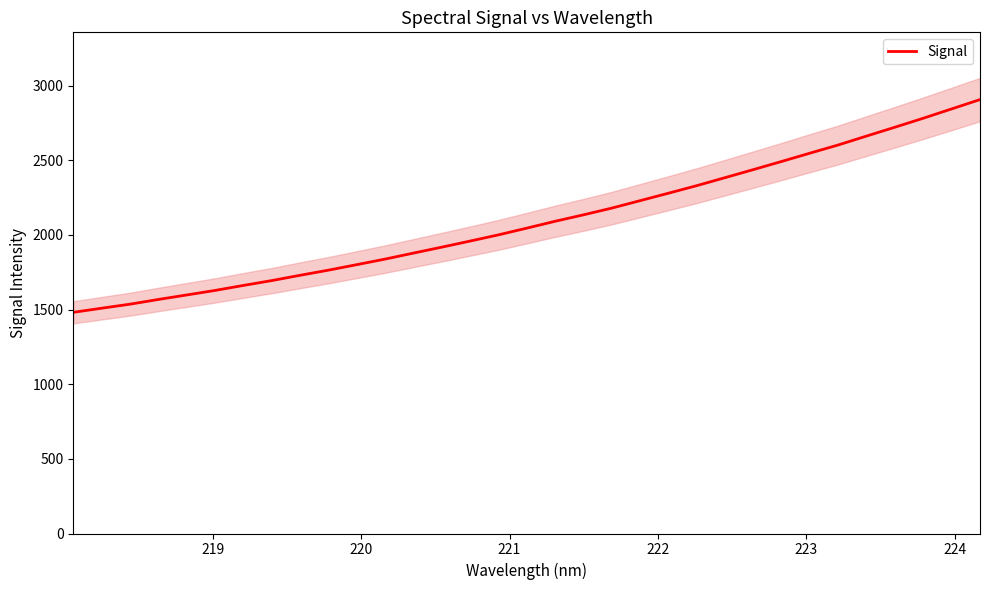

Reading left to right, transcribe all the data shown in this chart.

1481.8	1509.3	1536.4	1568.0	1598.2	1628.6	1662.1	1694.6	1730.1	1764.5	1801.4	1838.7	1878.8	1918.7	1959.5	2001.0	2046.1	2092.1	2135.2	2180.3	2230.2	2280.2	2330.8	2384.4	2438.4	2493.0	2548.7	2603.6	2663.3	2722.4	2782.5	2844.7	2907.1